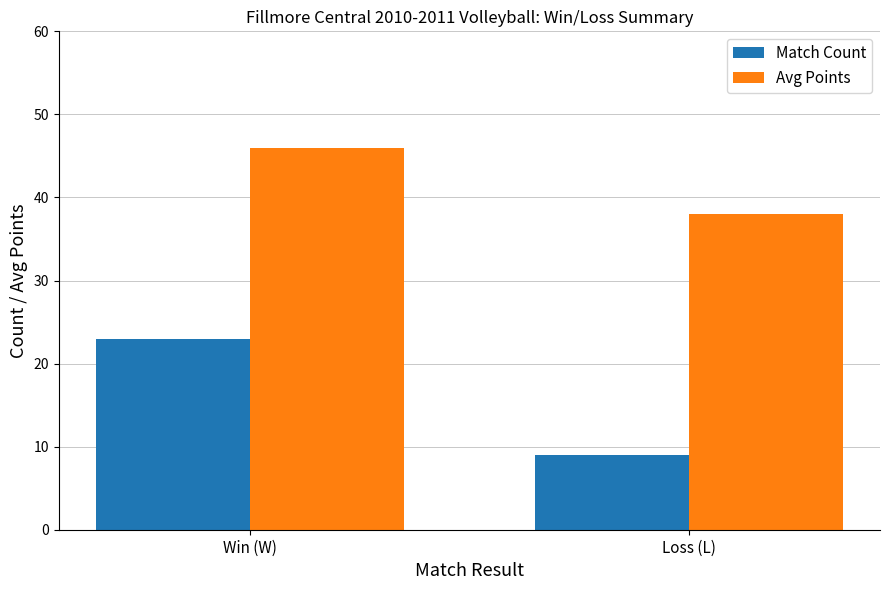

List the series in order of their peak value, lowest first.

Match Count, Avg Points